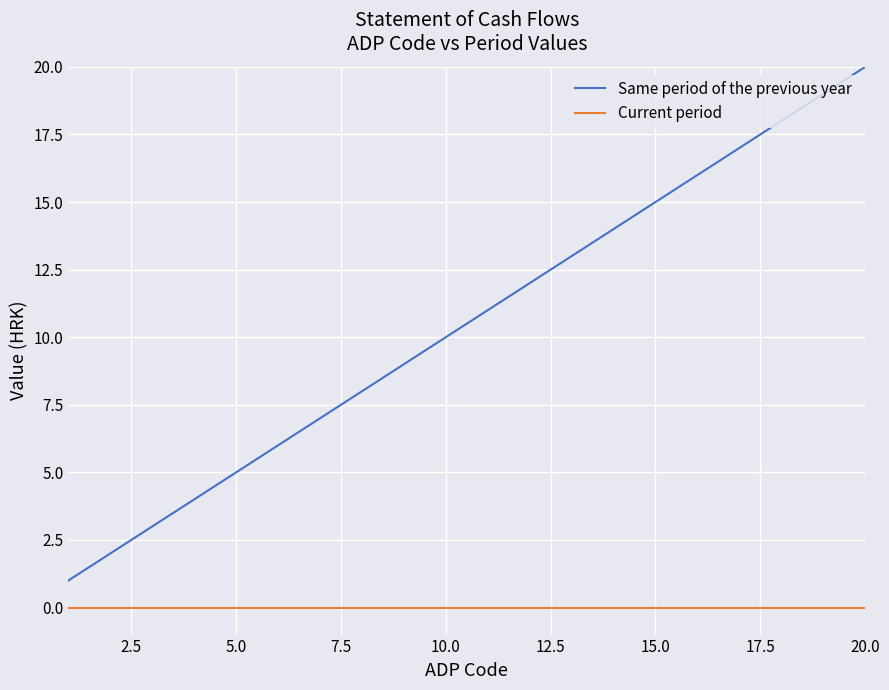

Which series has the largest total across all categories?

Same period of the previous year